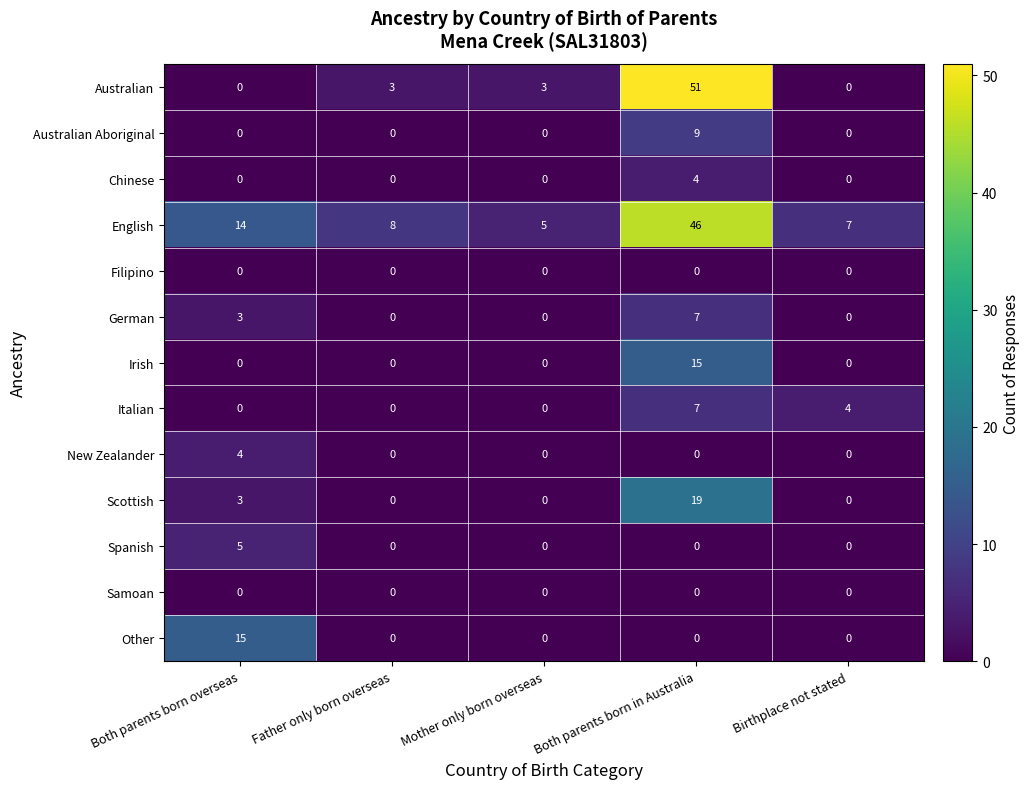

How many categories are shown in the chart?

5